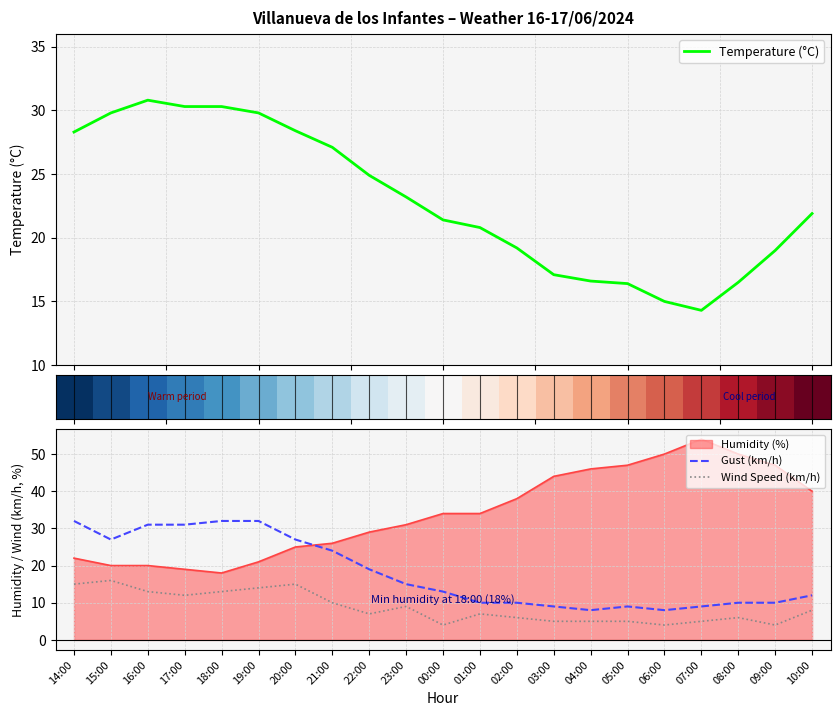

What is the minimum value for Temperature (°C)?

14.3